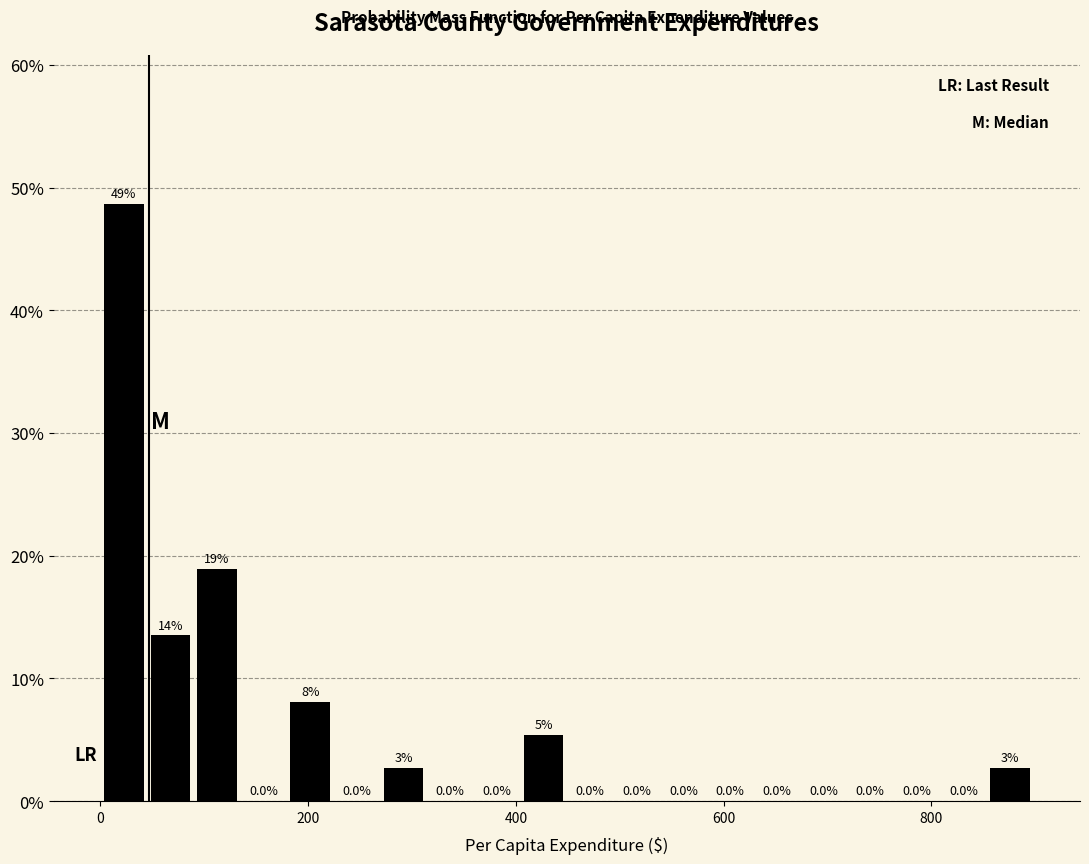

Read against the x-axis, roughly where is the centre of the tallest bar?

20